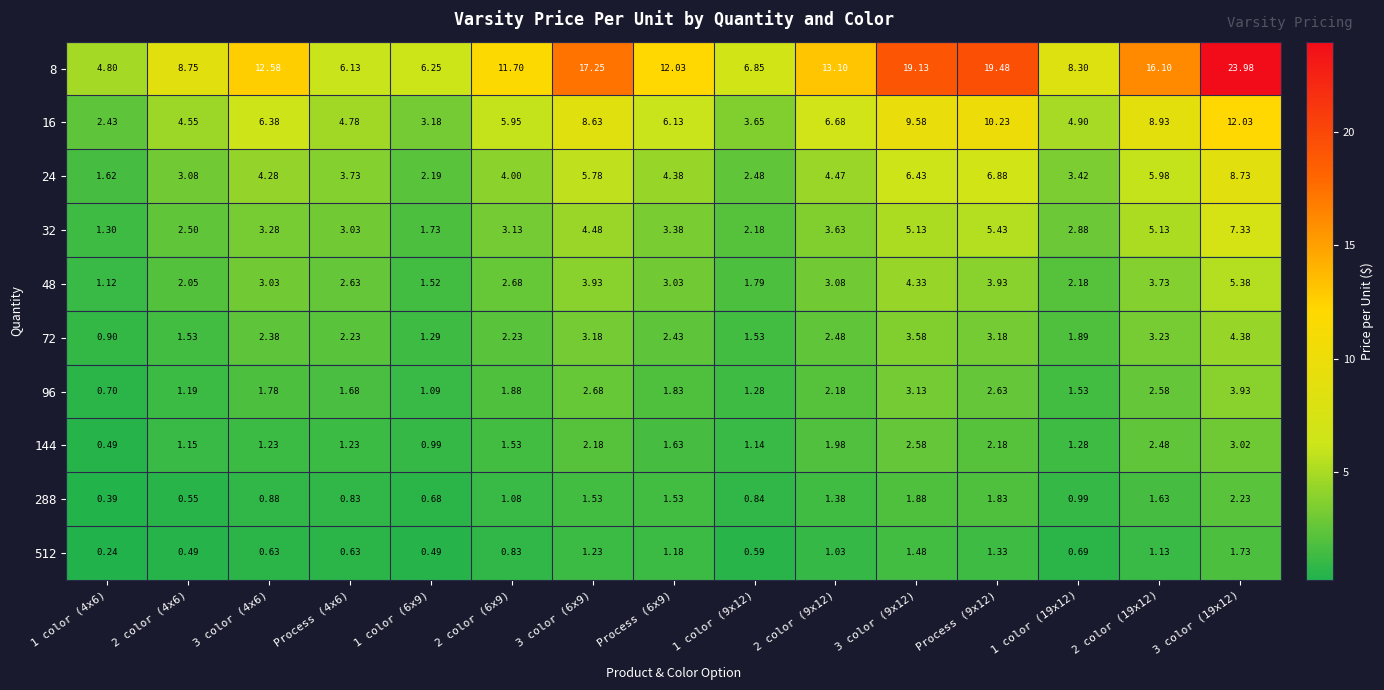

Is the value of 512 at 3 color (9x12) greater than the value of 16 at 1 color (19x12)?

No